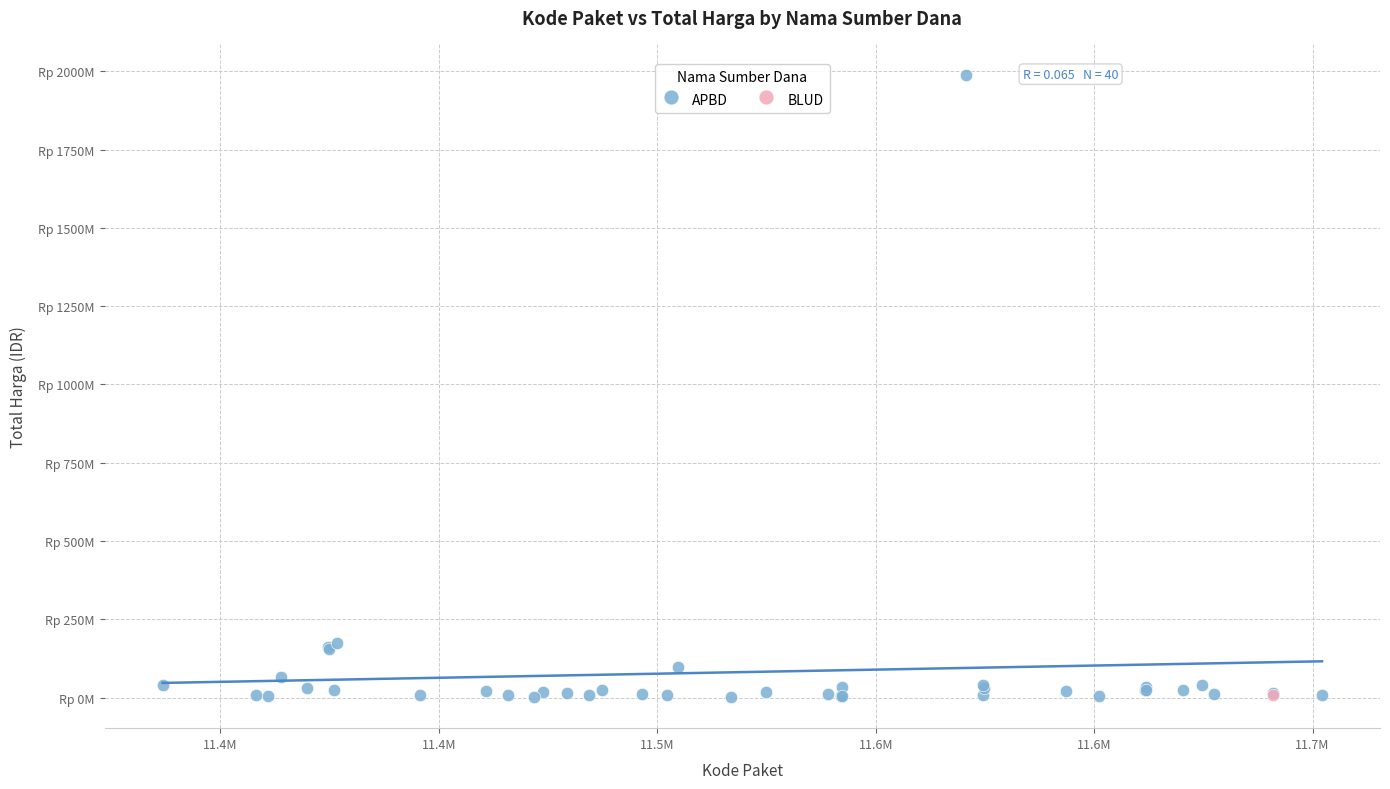

What are all the series names shown in the legend?

APBD, BLUD